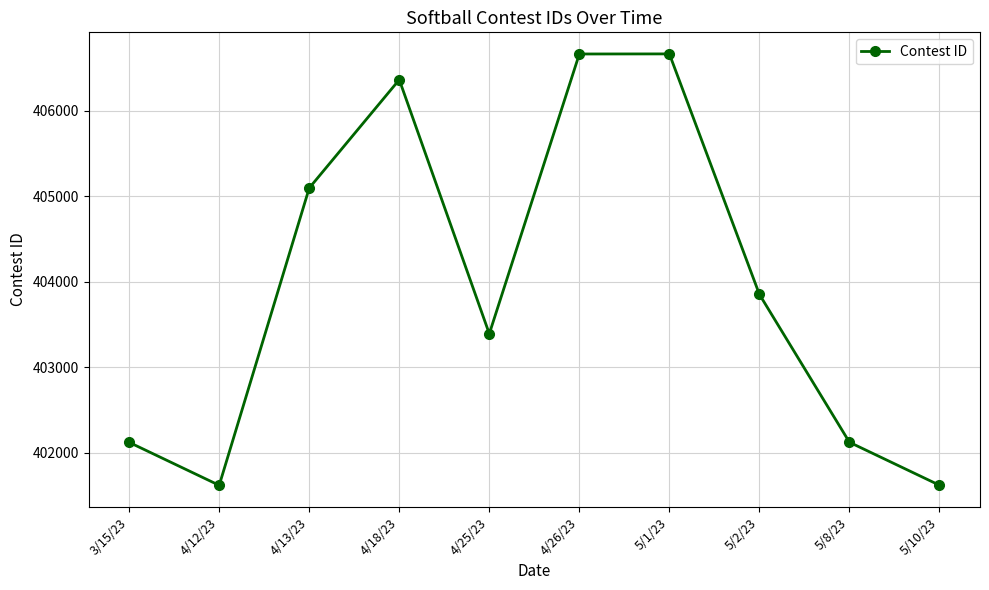

Approximately how many times larger is the value at 5/1/23 compared to 5/10/23?

1.0